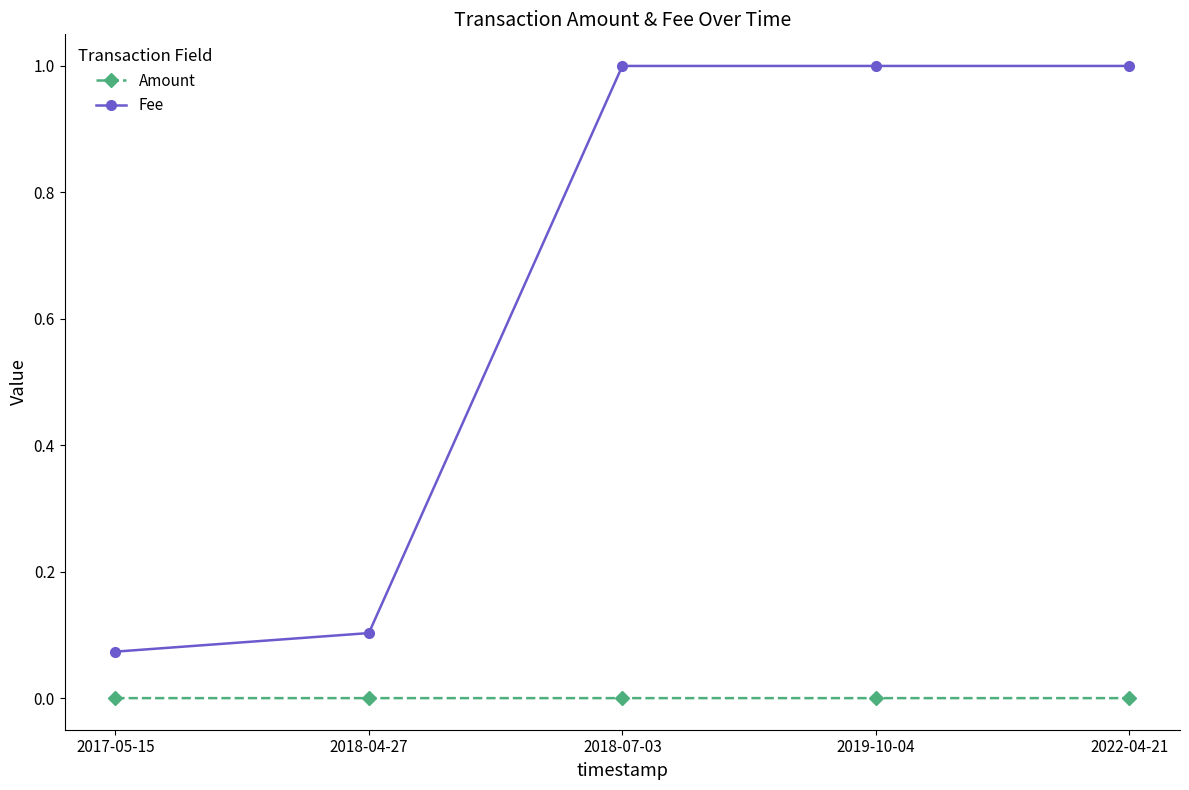

Which series changed the most between 2018-04-27 and 2018-07-03?

Fee